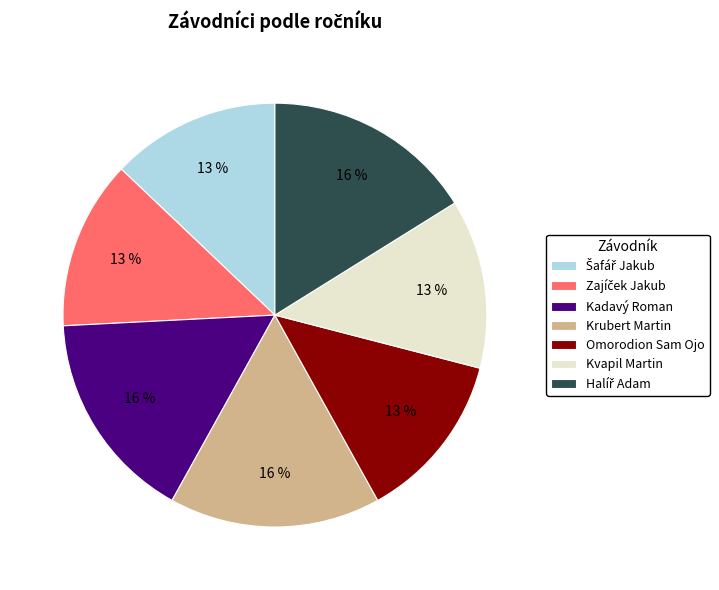

To the nearest percent, what is the average slice percentage?

14%